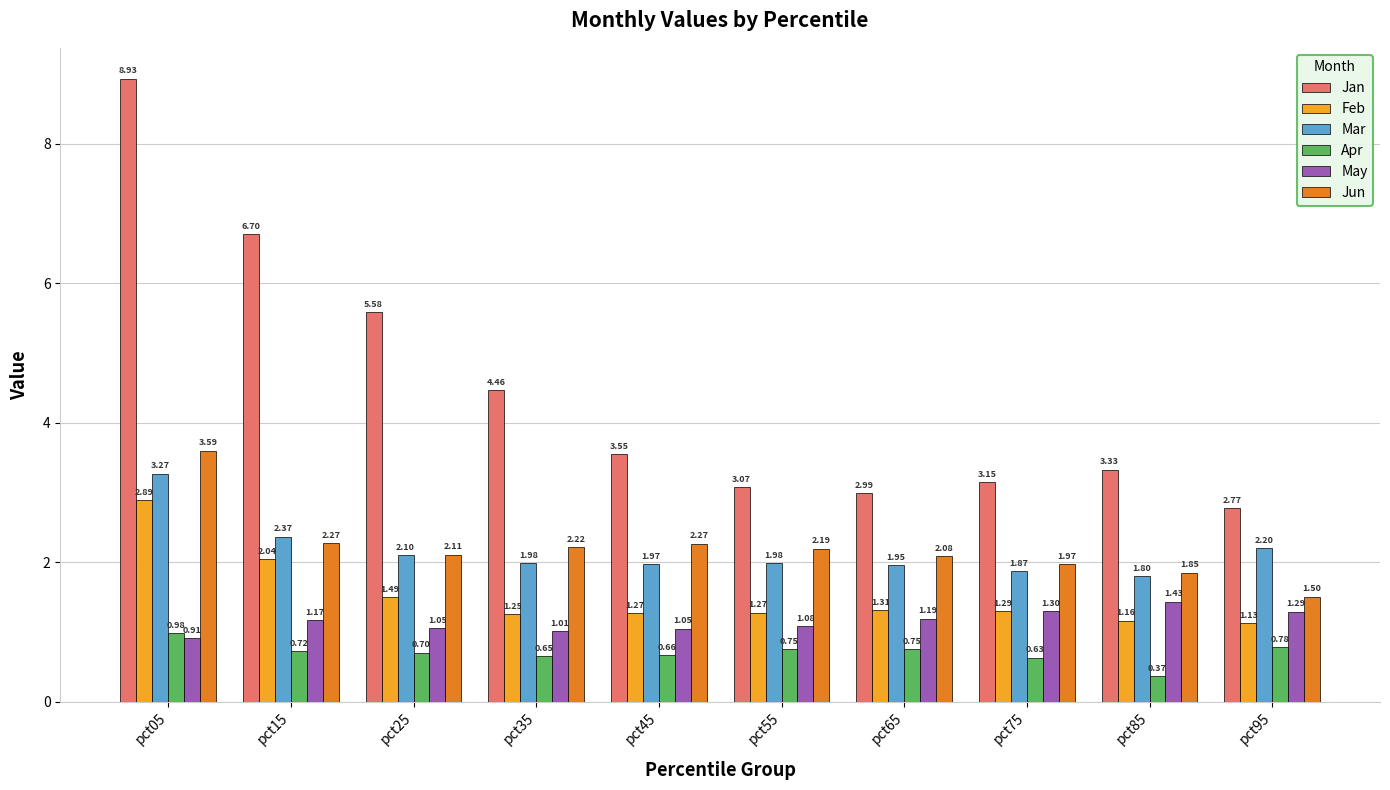

Which series has the largest range (max minus min)?

Jan